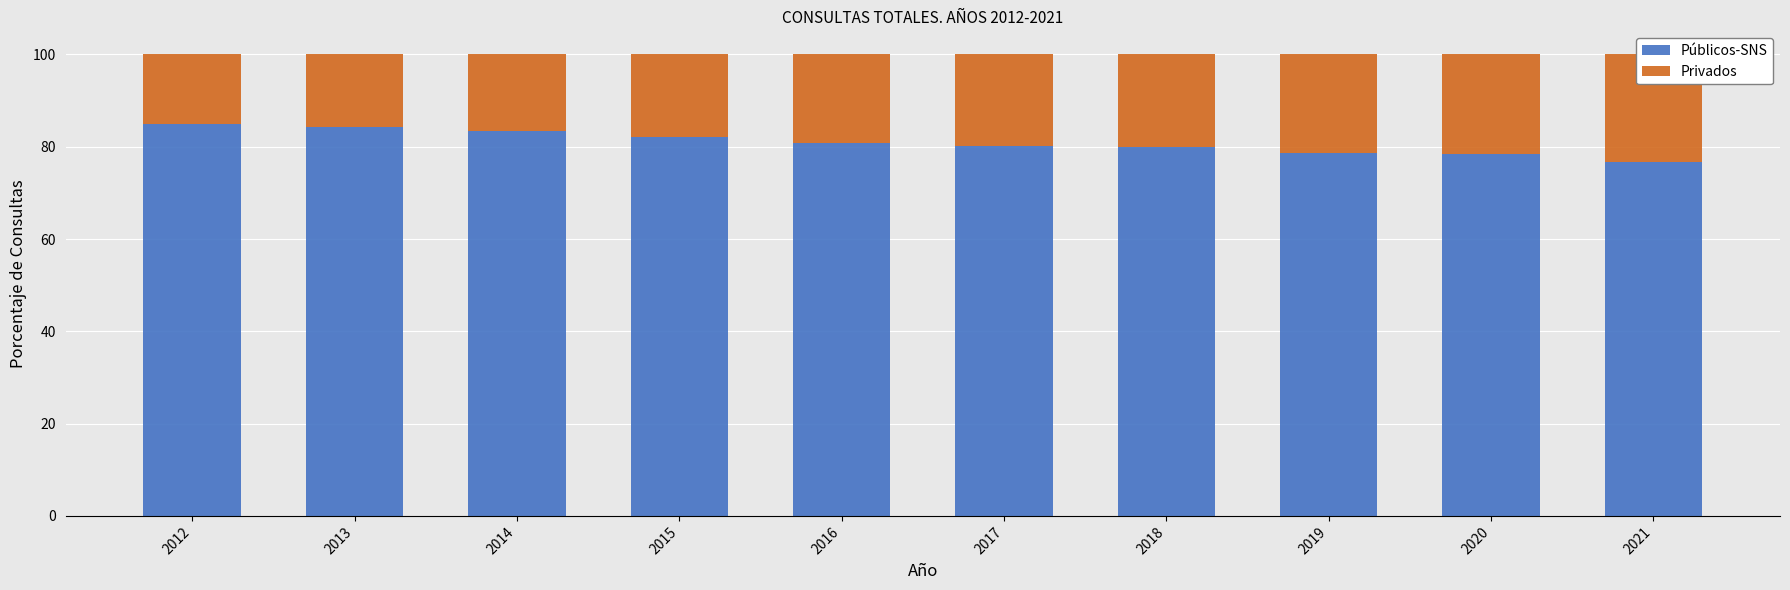

How many categories are shown in the chart?

10